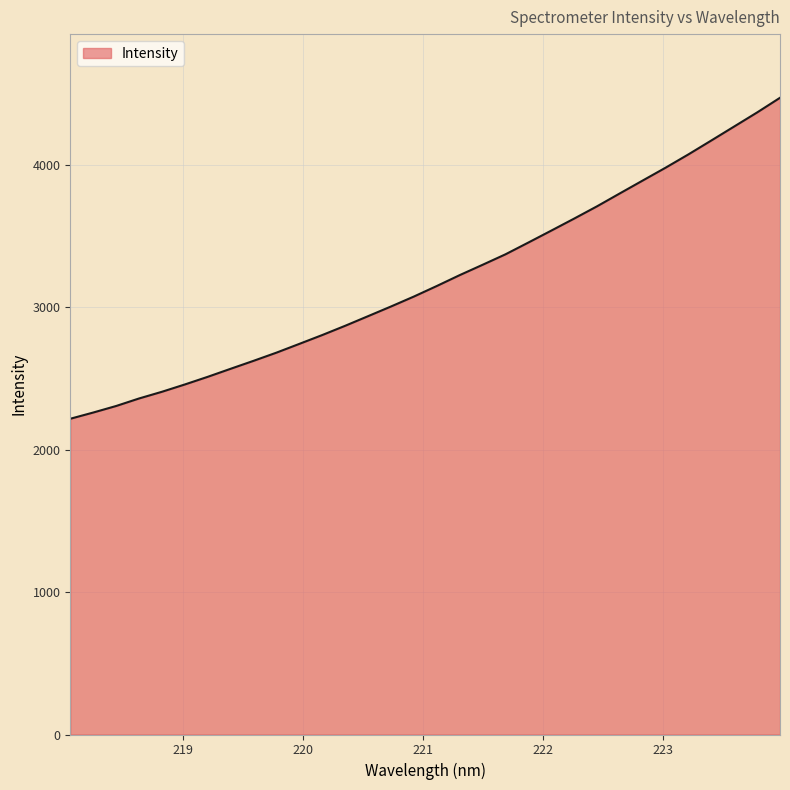

What is the greatest value displayed?

4468.8